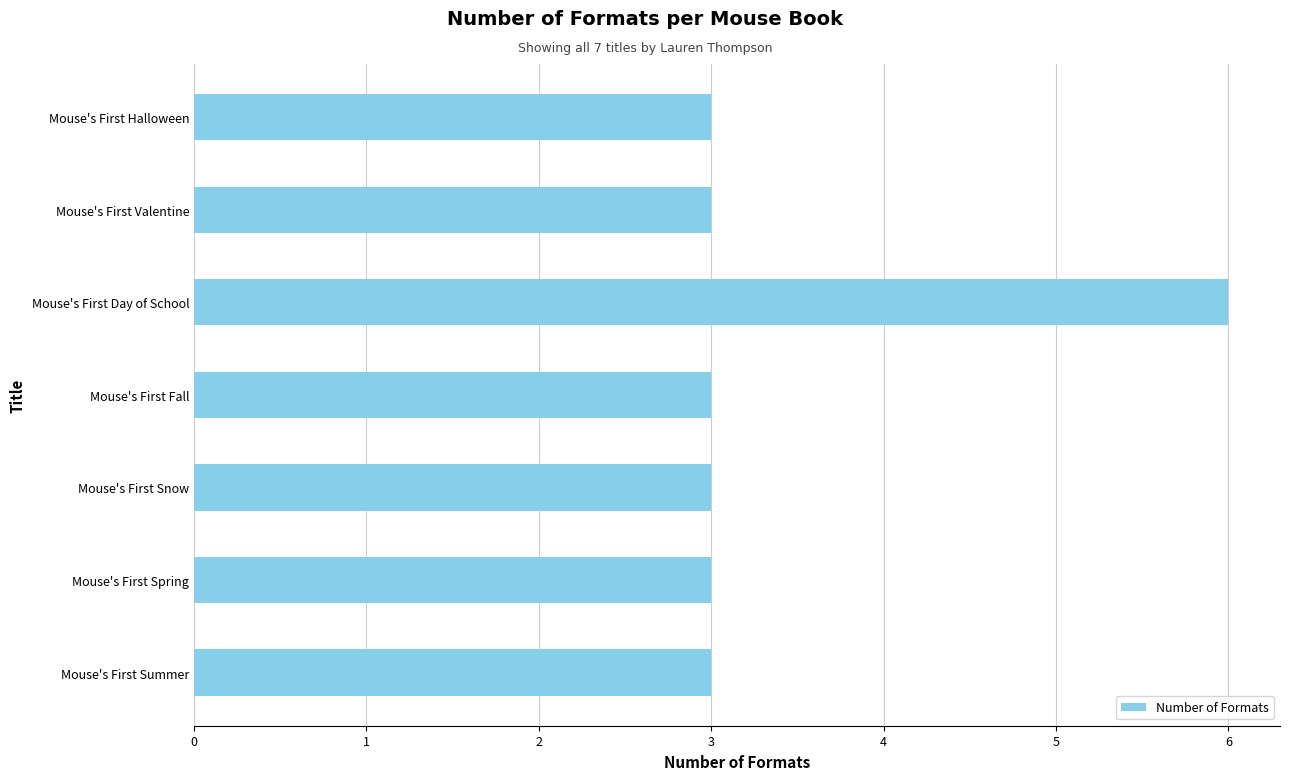

Which category has the highest value across all series?

Mouse's First Day of School